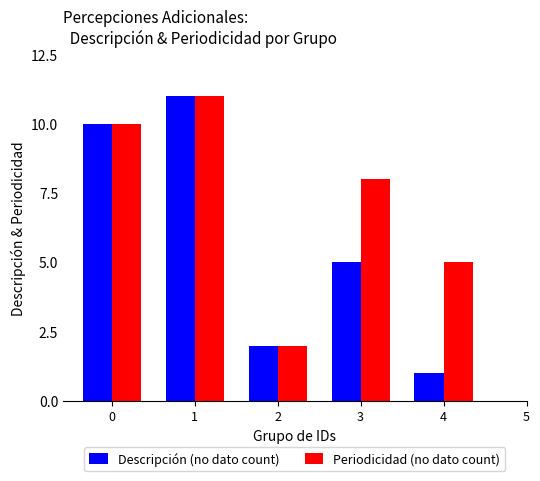

The Descripción (no dato count) series shows 10 at 0. True or false?

True